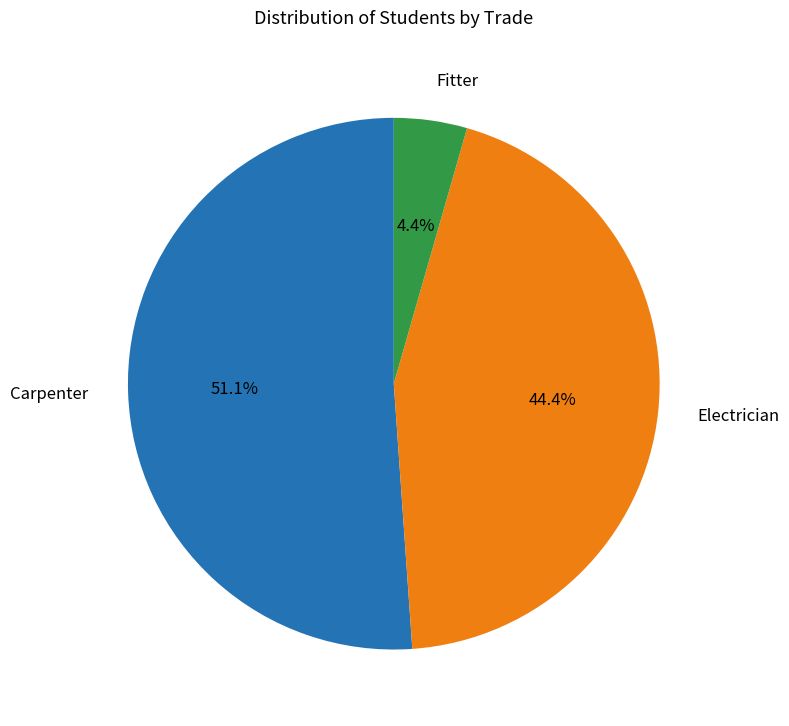

Is there any slice that represents more than half of the pie?

Yes